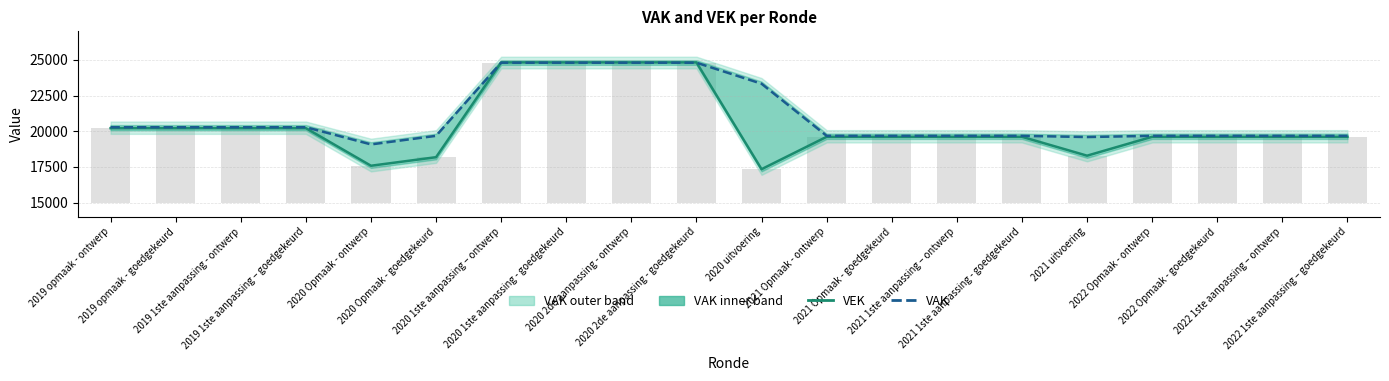

How many groups of bars are there?

20